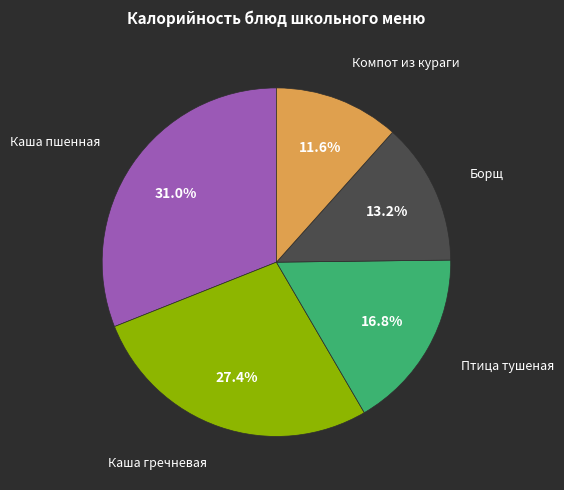

How many segments does this pie chart have?

5